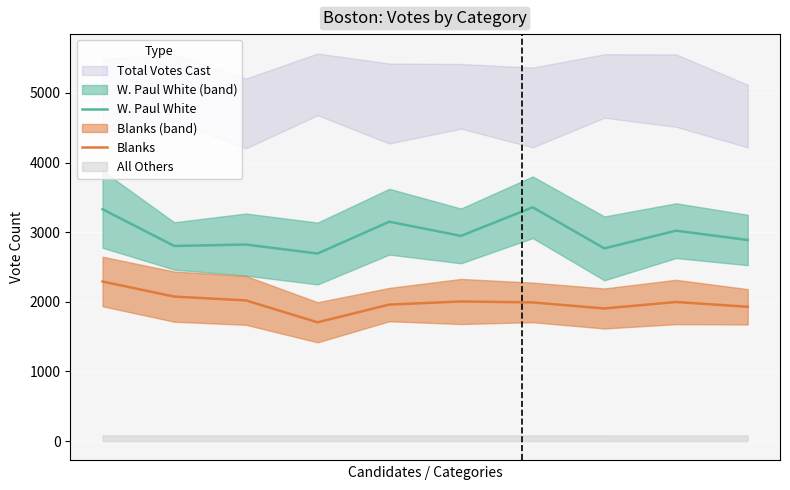

Rank the series by their maximum value, from highest to lowest.

W. Paul White, Blanks